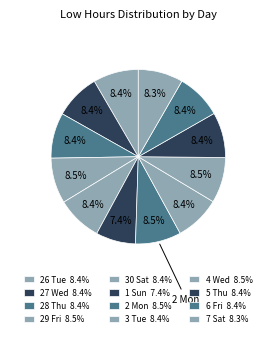

The 29 Fri slice represents 8% of the pie. True or false?

True